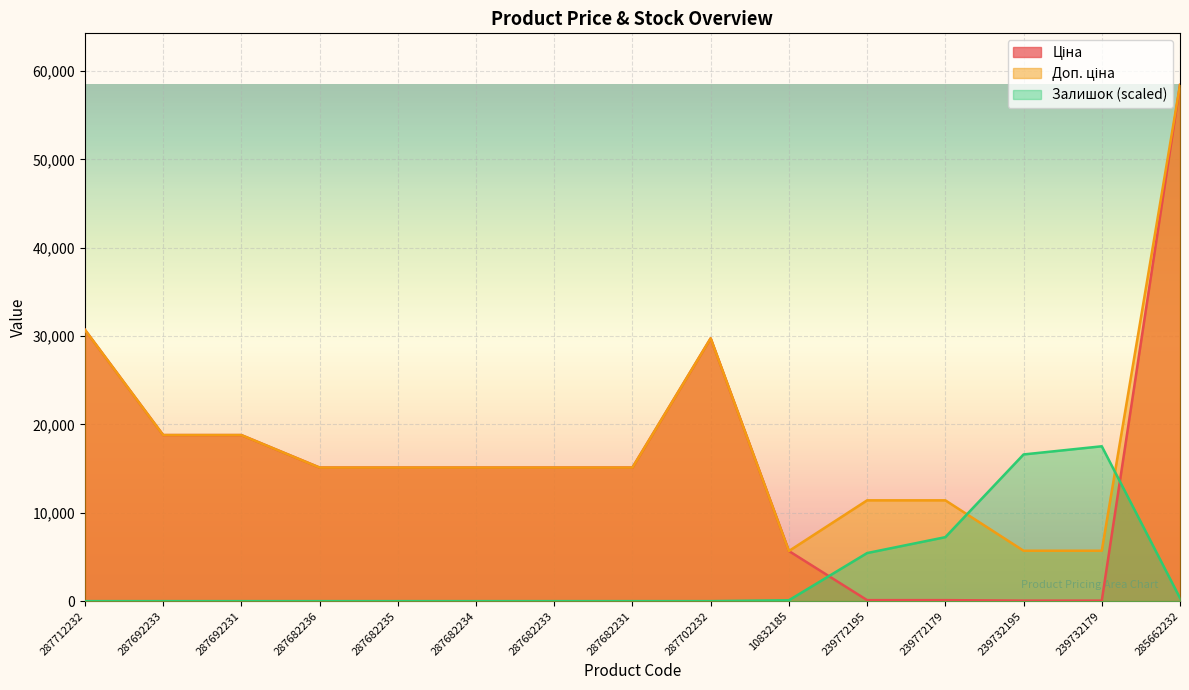

Which series has the widest spread of values?

Ціна